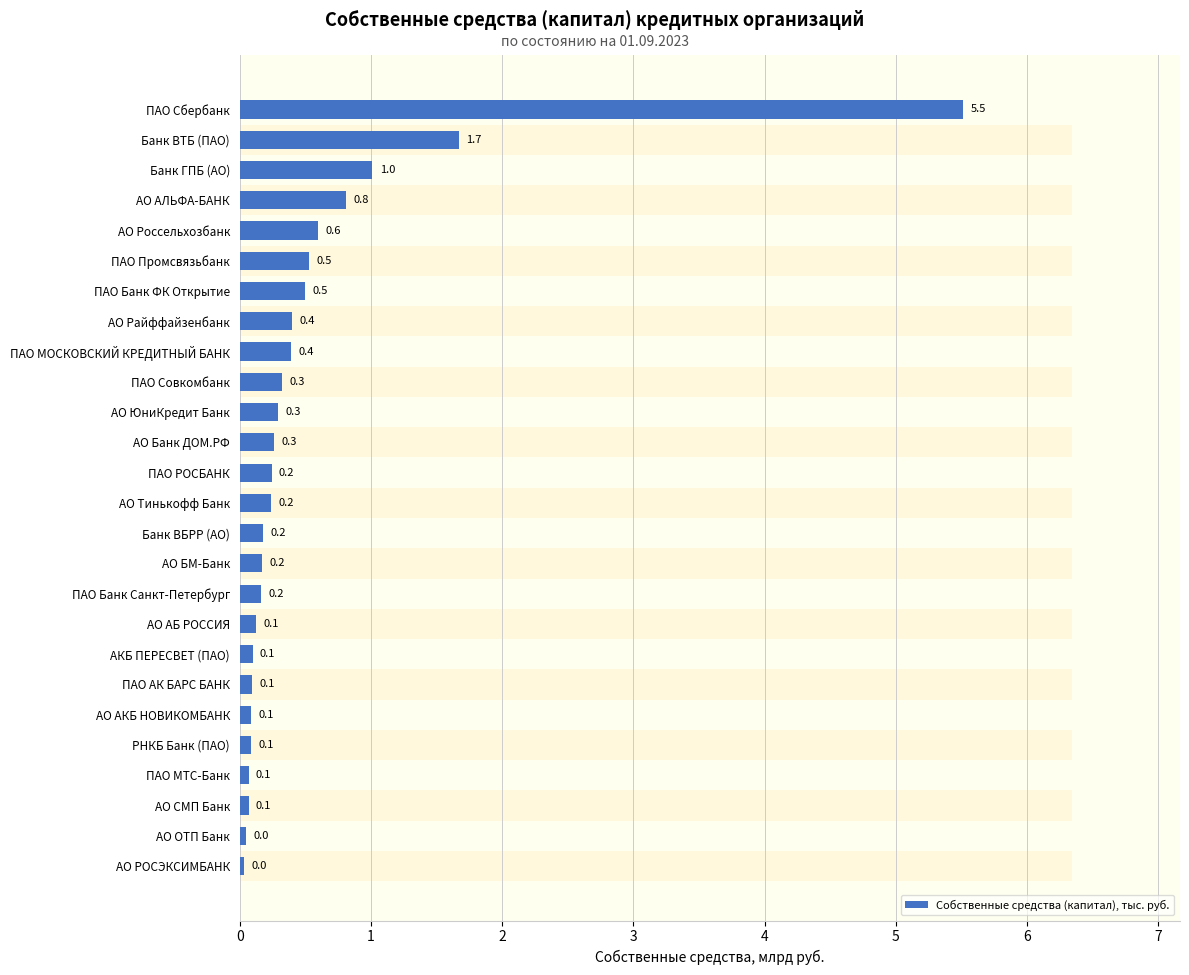

How many data points does each series have?

26